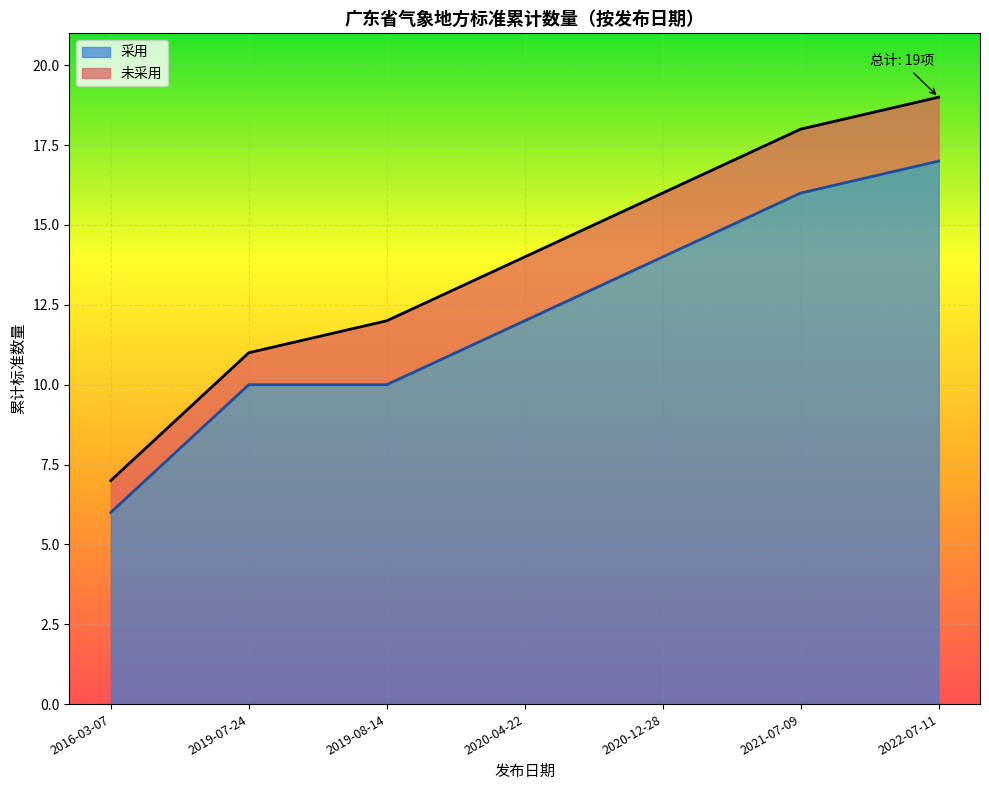

The 采用 series shows 29 at 2022-07-11. True or false?

False